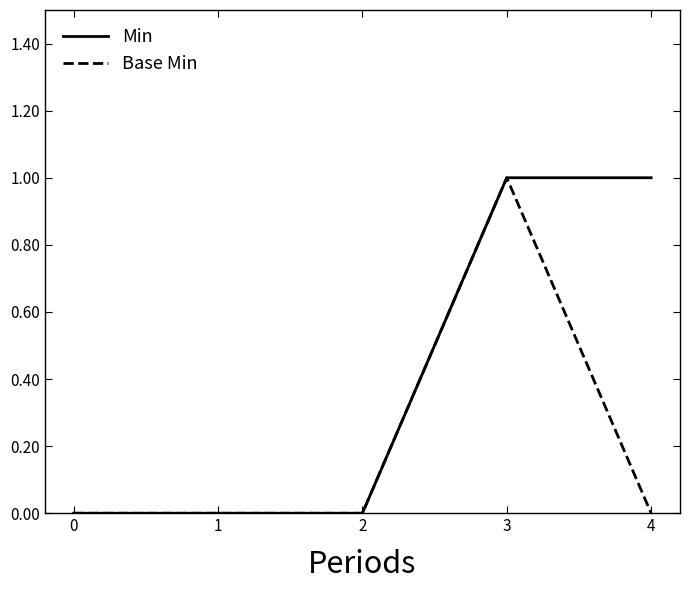

Rank the series by their average value, from highest to lowest.

Min, Base Min